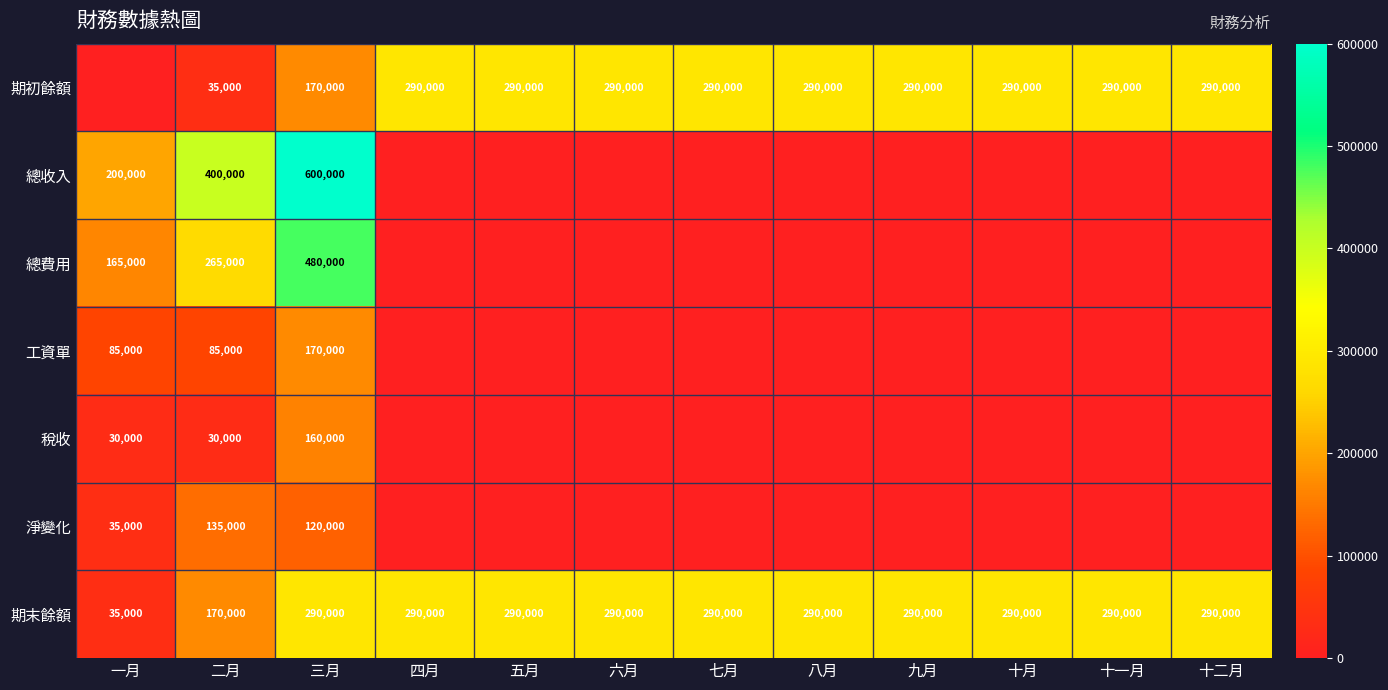

What value does the 期末餘額 series have at 十一月, to the nearest 10?

290000